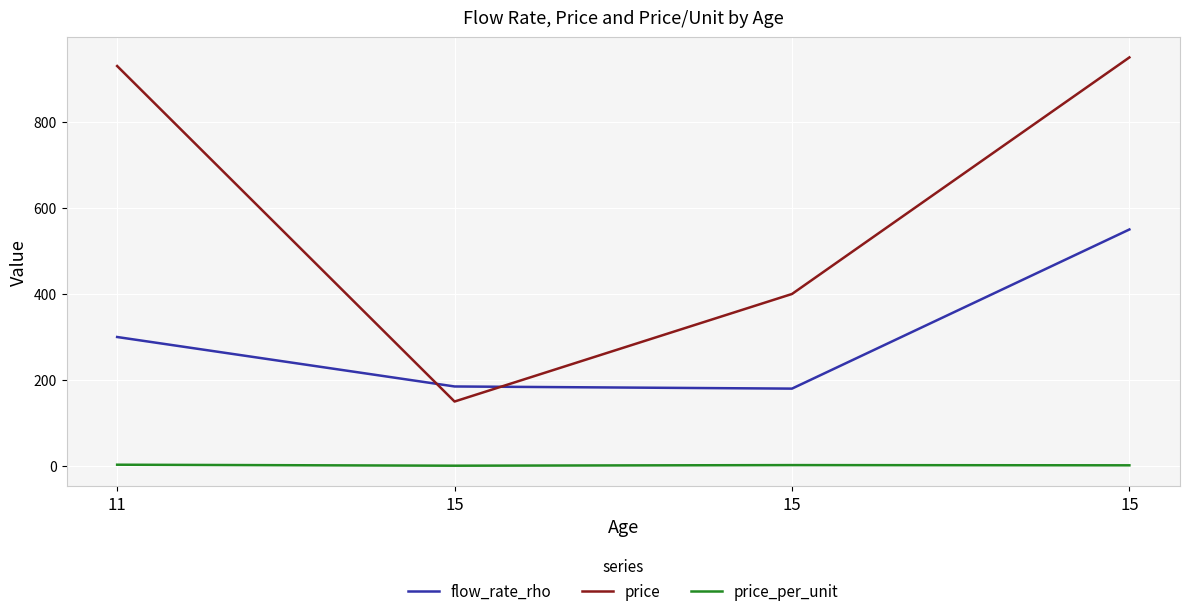

What is the value of the flow_rate_rho point at the 1st from the left?

300.0